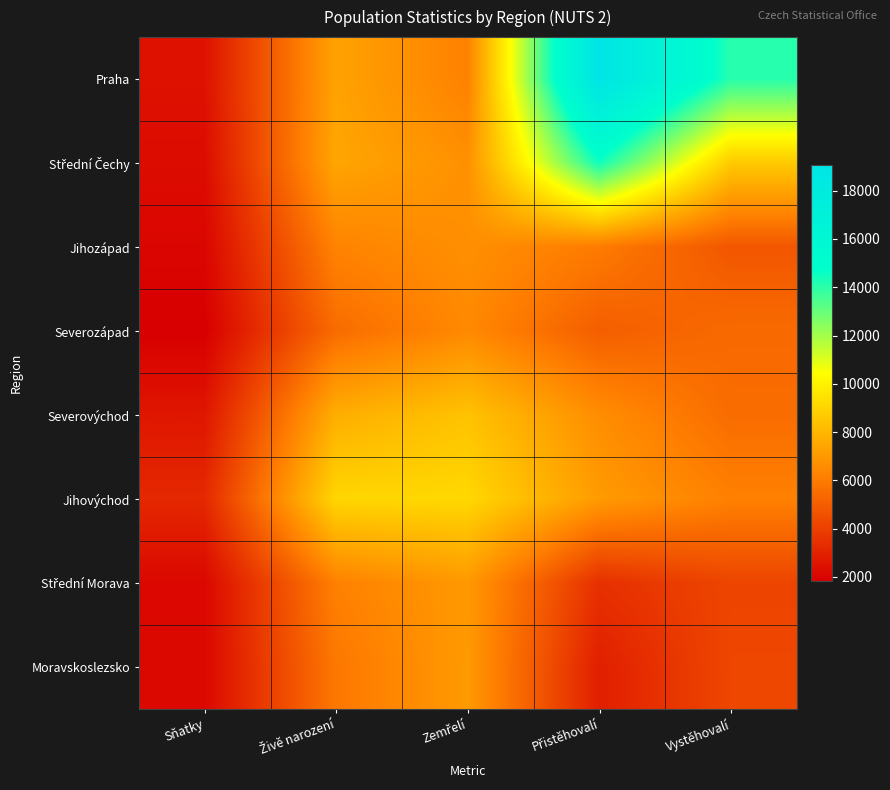

Between Přistěhovalí and Živě narození, which is larger?

Přistěhovalí